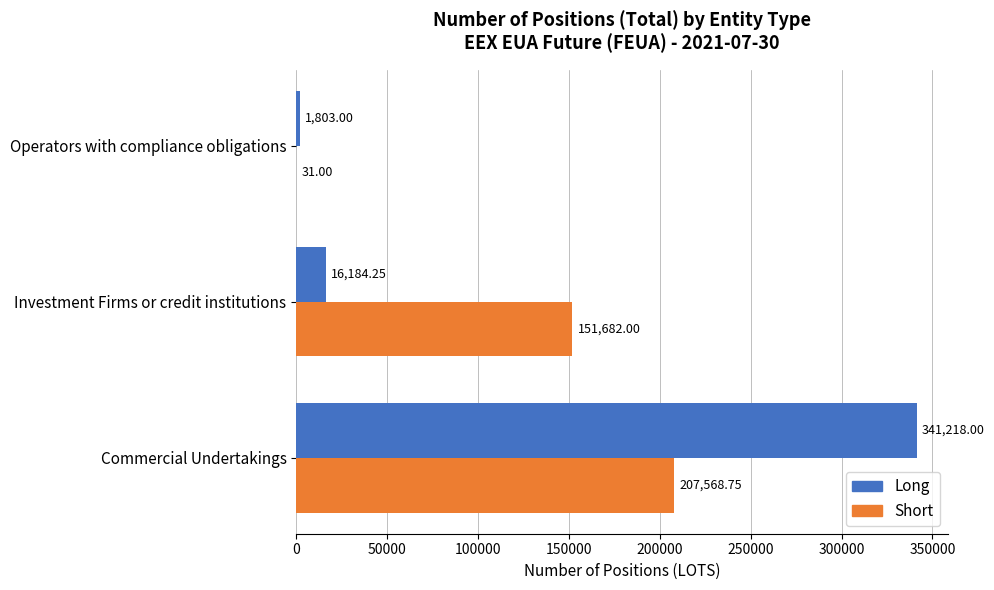

Which series has the largest range (max minus min)?

Long